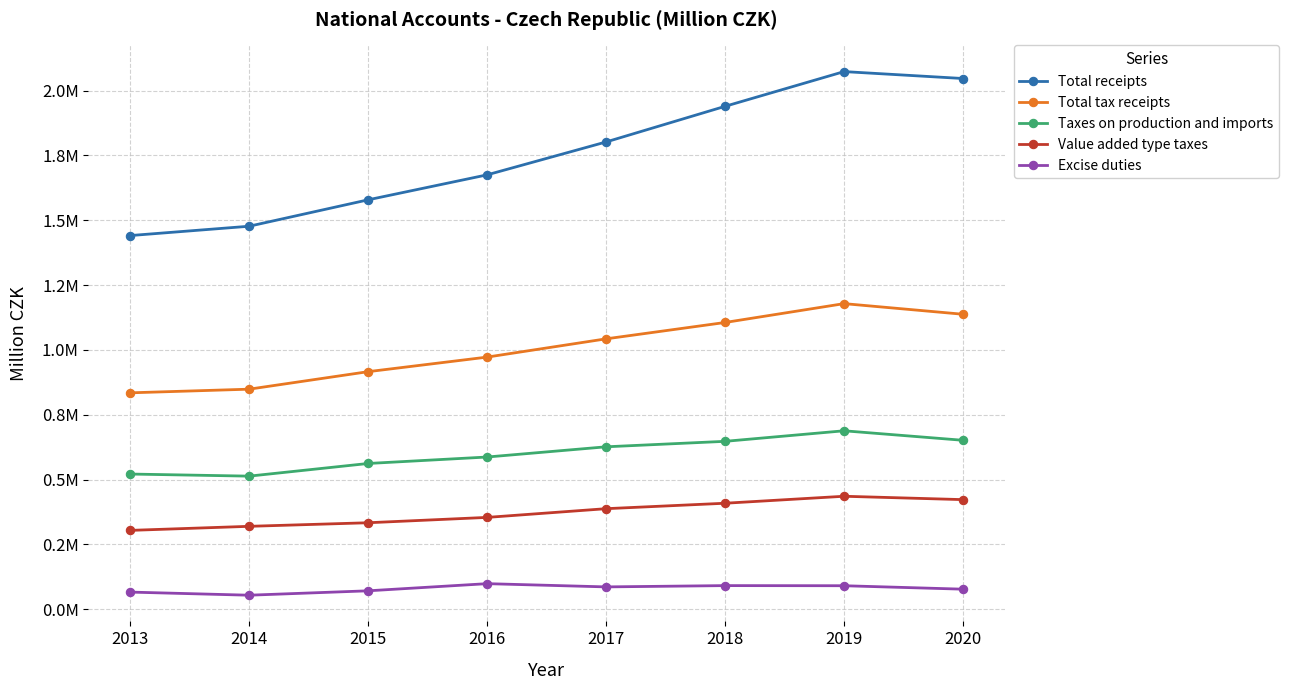

Is this an area chart (filled region under the line)?

No